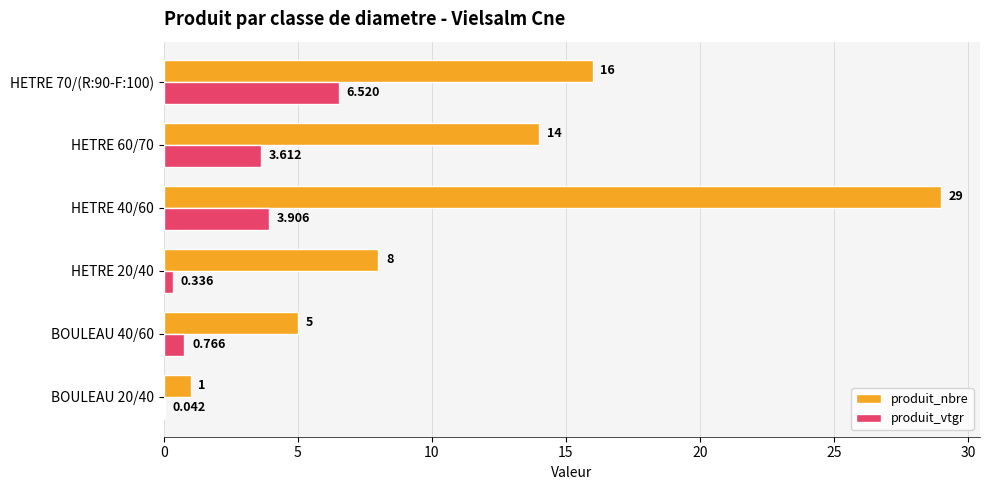

What are all the series names shown in the legend?

produit_nbre, produit_vtgr